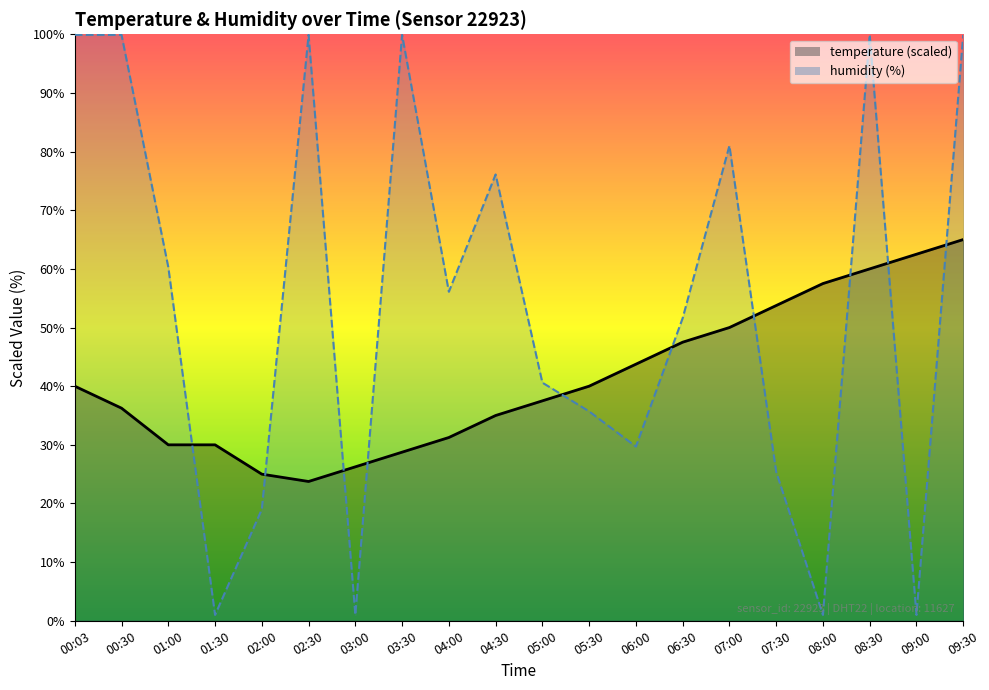

What is the sum of all humidity values?

1078.9